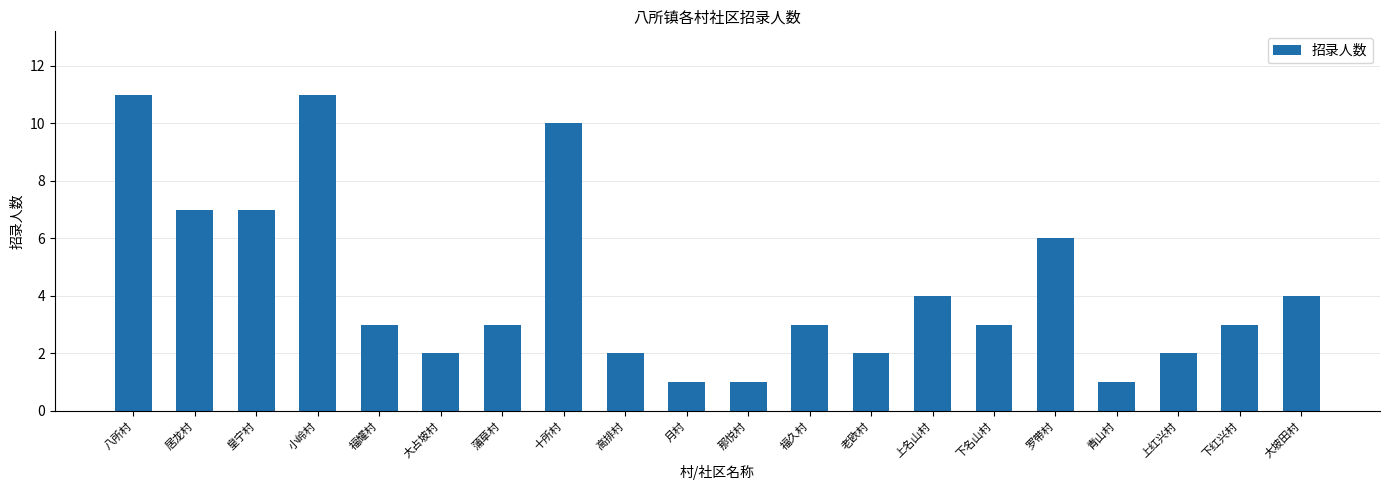

What is the difference between the values at 上名山村 and 福耀村?

1